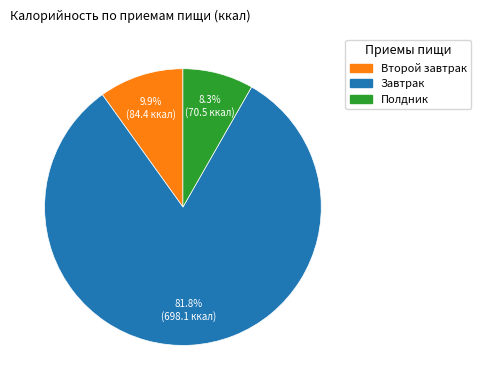

Which category has the biggest portion of the pie?

Завтрак